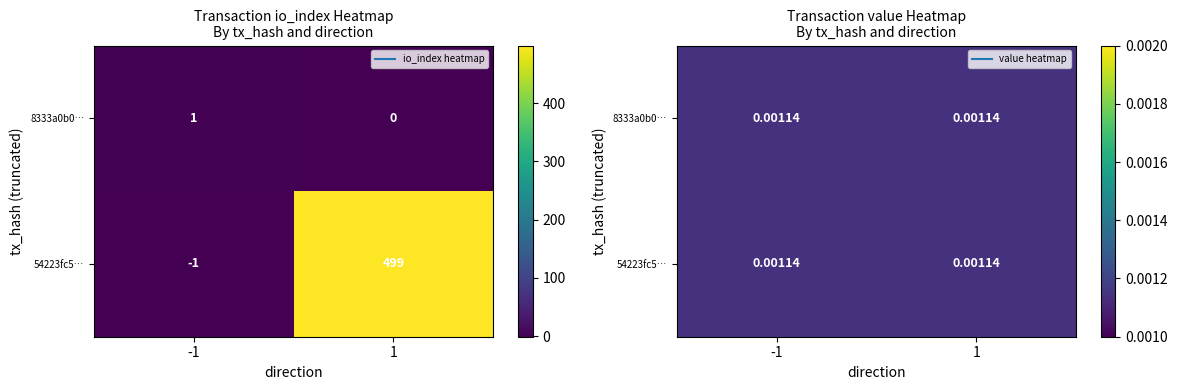

Count the number of categories in the chart.

2